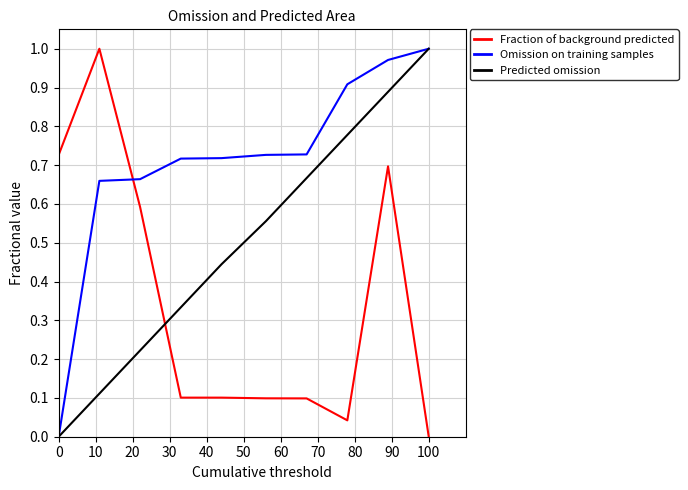

How many lines are shown in the chart?

3